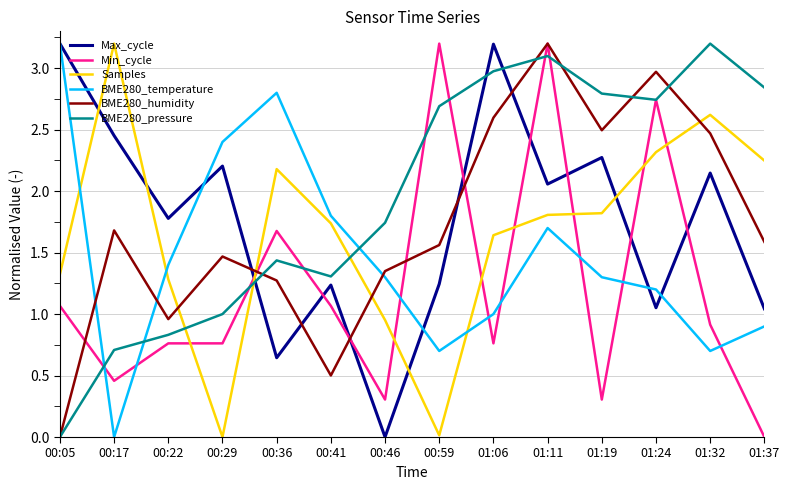

What are all the series names shown in the legend?

Max_cycle, Min_cycle, Samples, BME280_temperature, BME280_humidity, BME280_pressure